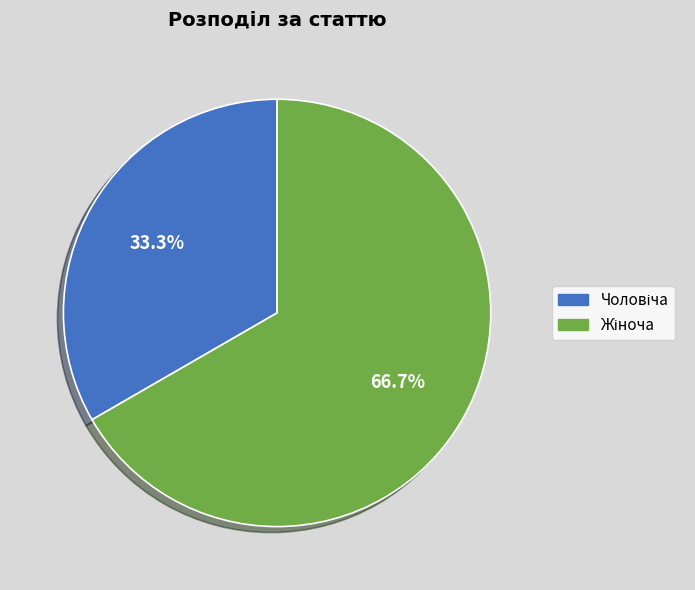

Is there a majority slice in this chart?

Yes